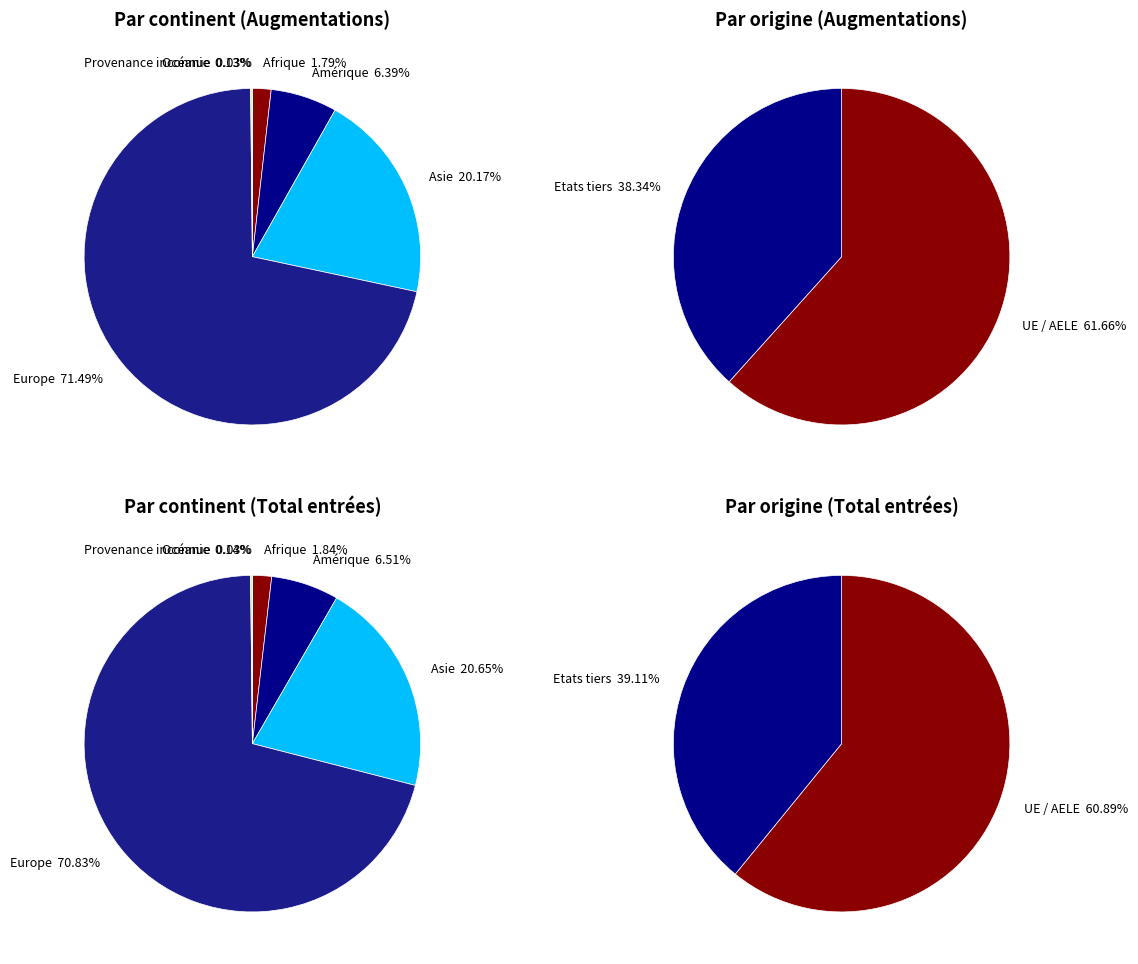

Which category has the smallest portion of the pie?

Provenance inconnue